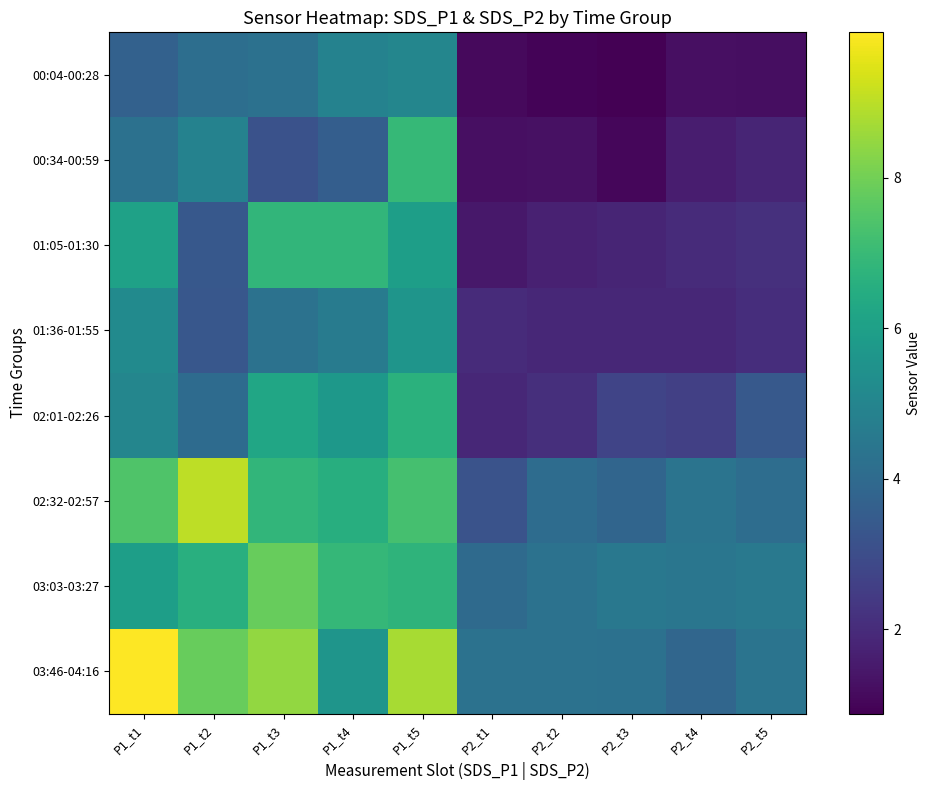

What is the smallest value displayed?

0.9